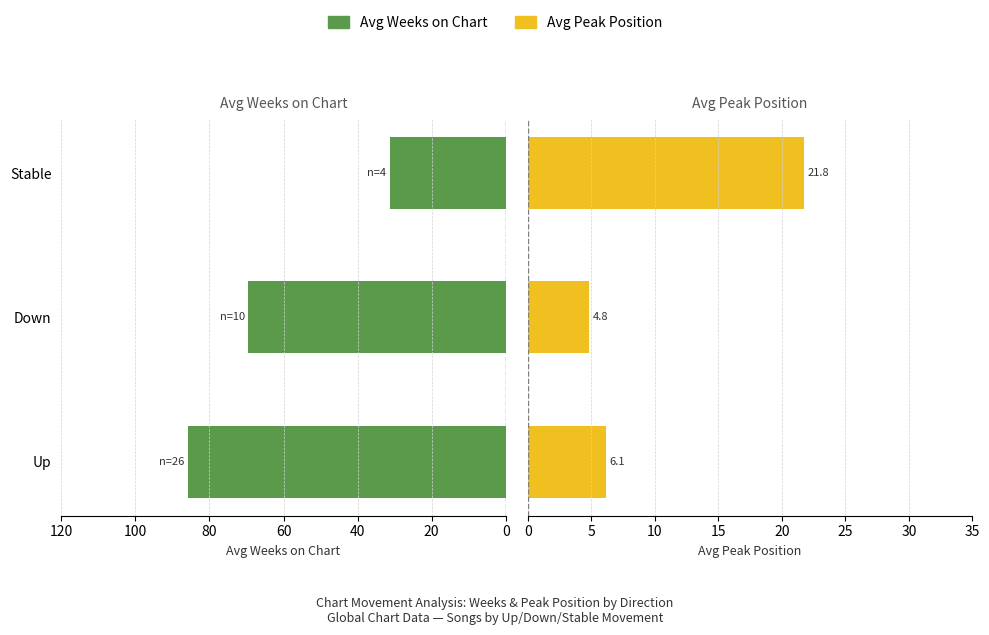

Reading left to right, list all the values displayed in this chart.

Avg Weeks on Chart: 0=85.8	20=69.5	40=31.2
Avg Peak Position: 0=6.1	20=4.8	40=21.8